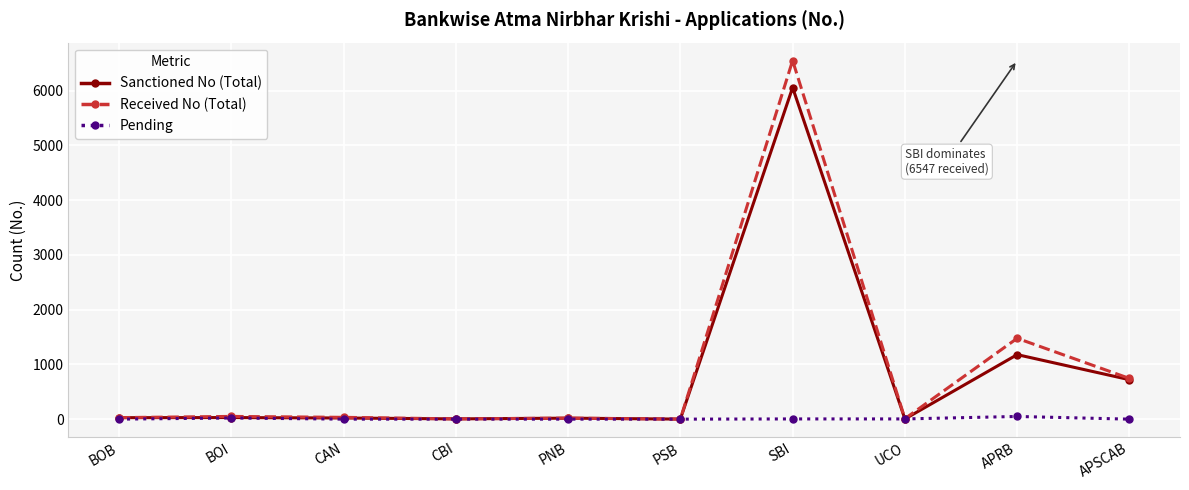

Which series has the largest range (max minus min)?

Received No (Total)